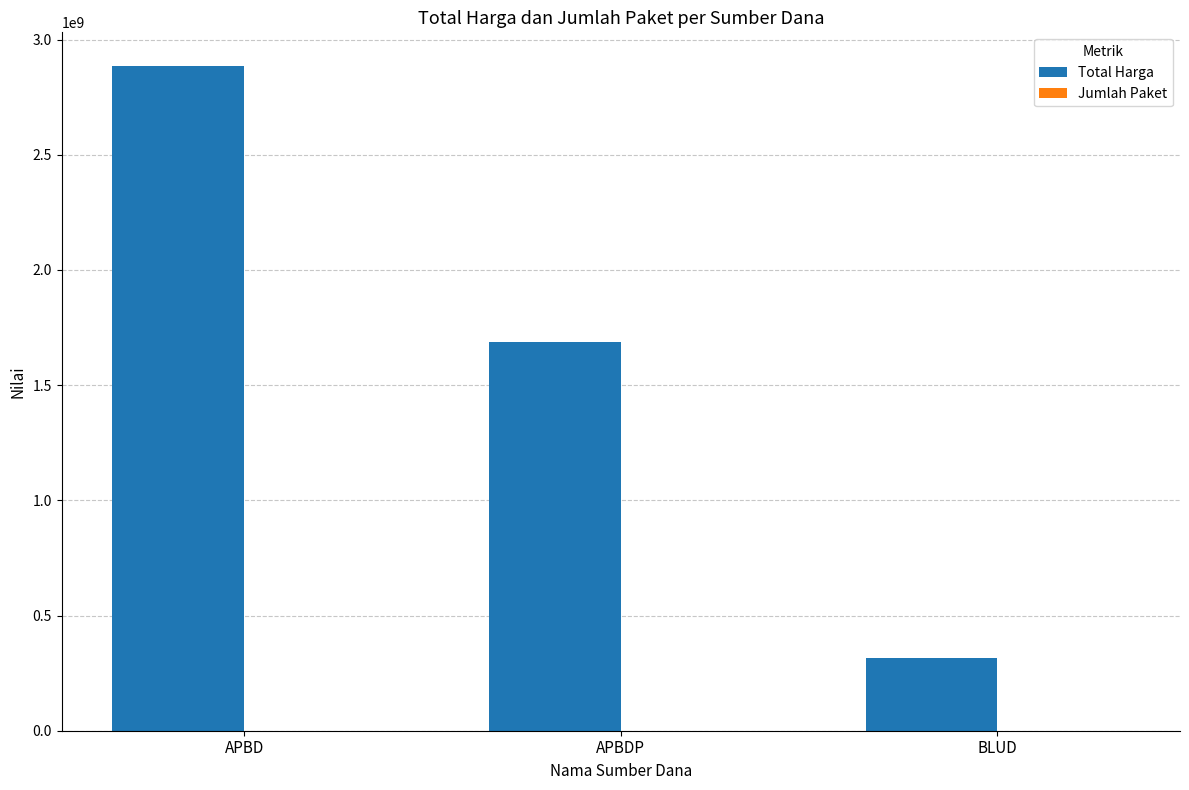

How many categories are shown in the chart?

3